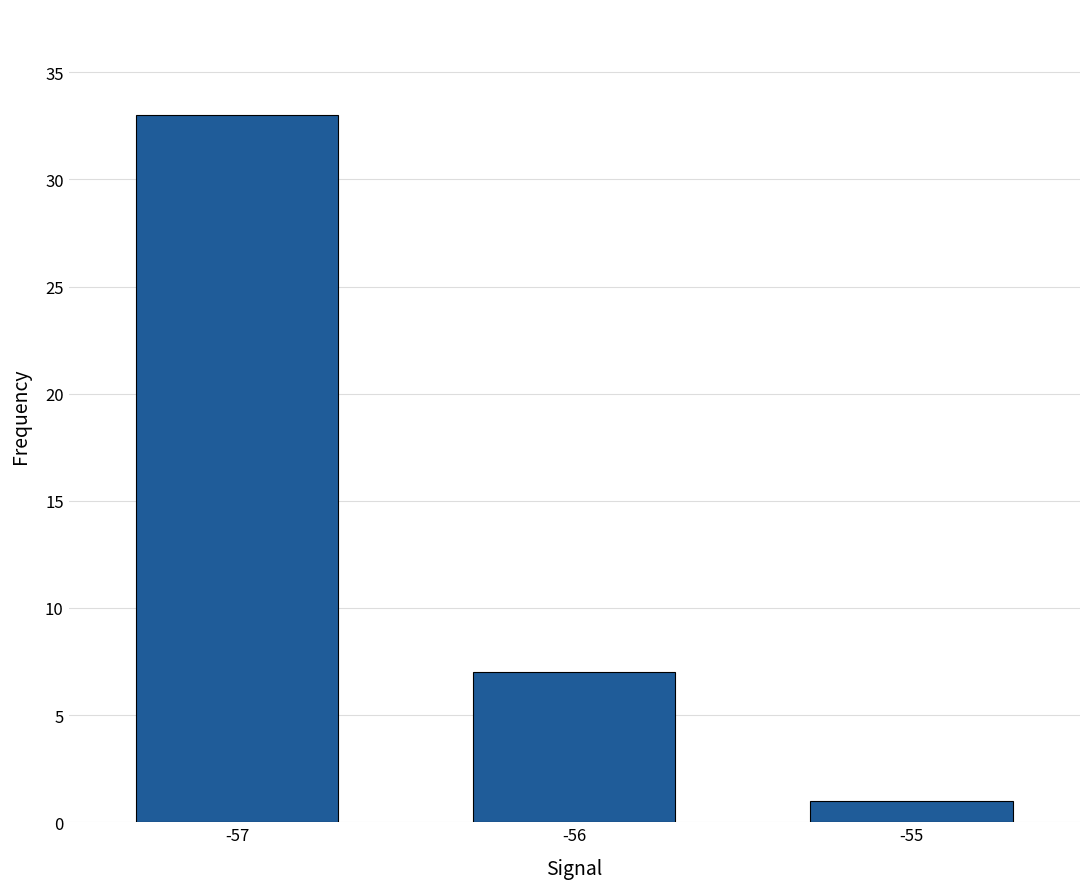

What is the ratio of the value at -55 to the value at -56?

0.1